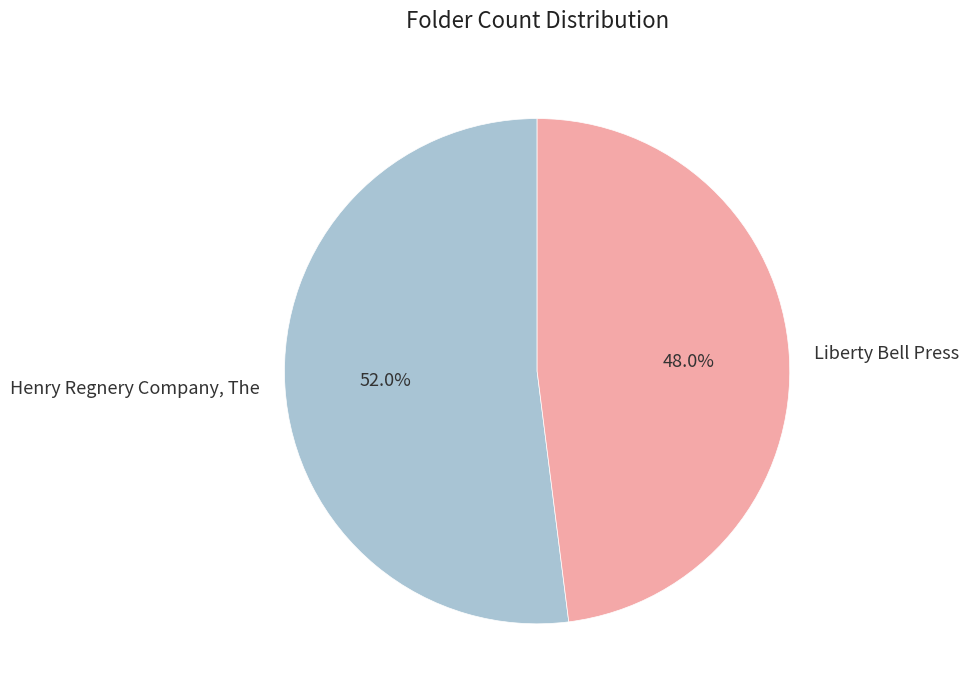

Which category has the smallest portion of the pie?

Liberty Bell Press